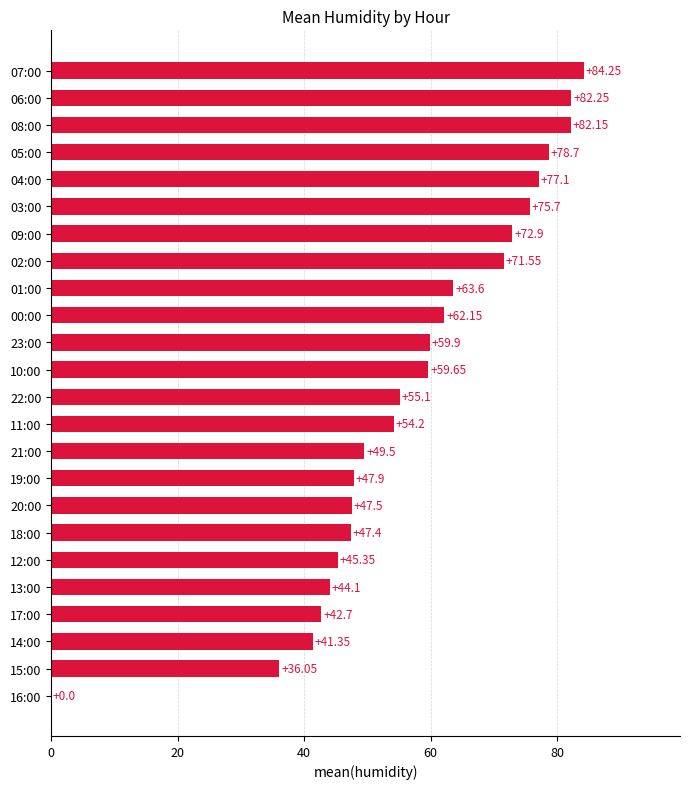

What is the sum of the values at 01:00 and 04:00?

140.7